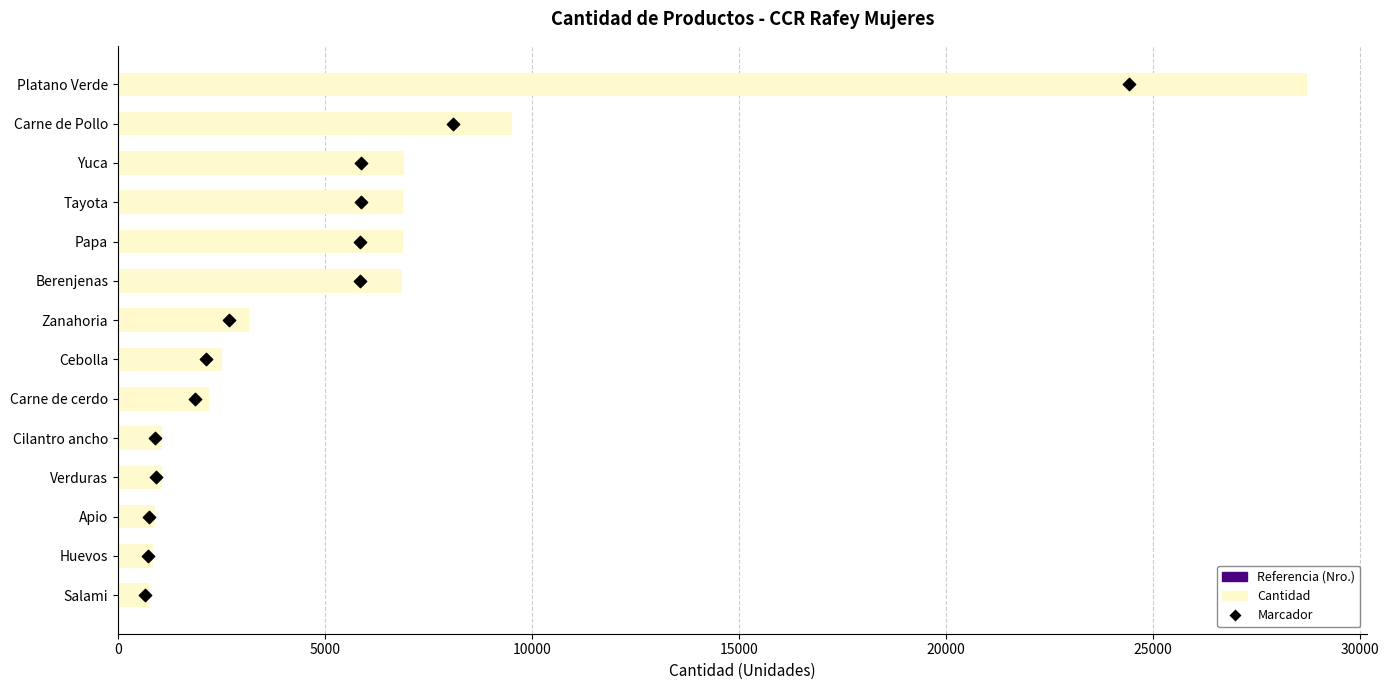

Which series has the largest Y range (max minus min)?

Cantidad